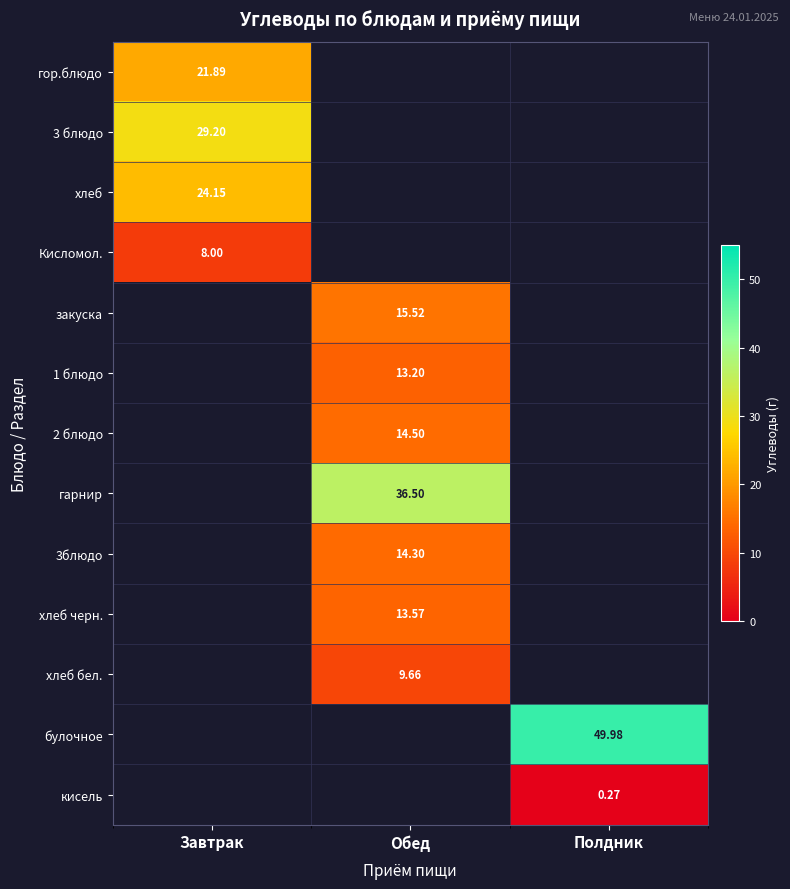

What is the smallest value displayed?

0.3